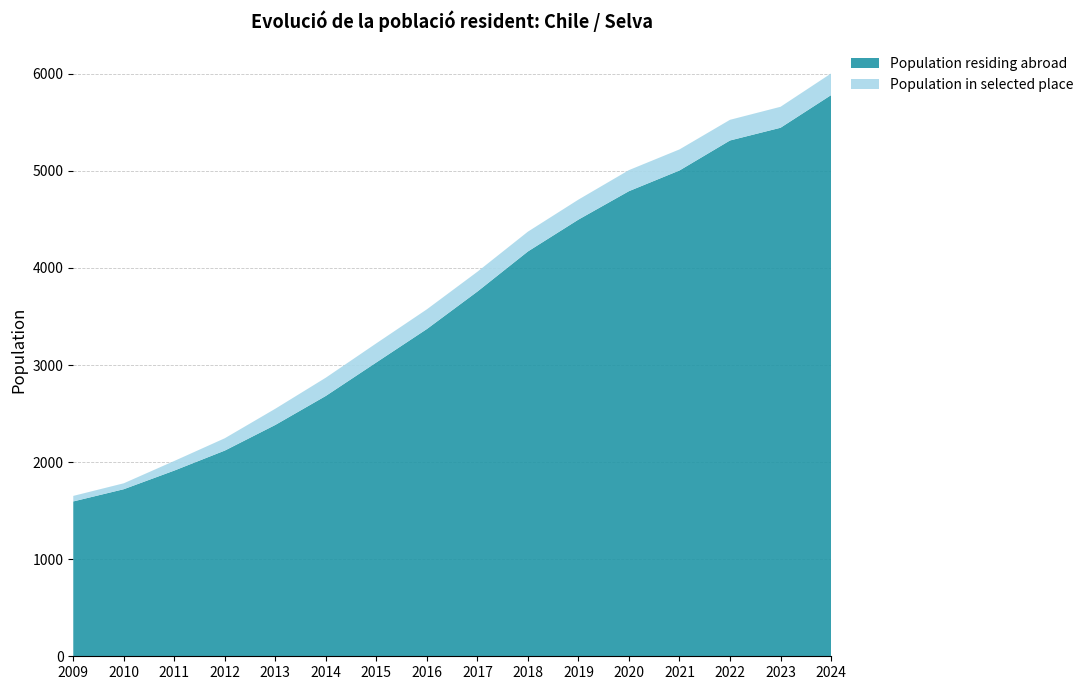

Reading left to right, what are all the values shown in this chart?

Population residing abroad: 1595	1721	1913	2119	2383	2682	3027	3371	3757	4170	4498	4791	5004	5313	5444	5780
Population in selected place: 57	61	99	127	167	188	197	203	204	204	206	217	217	213	216	223